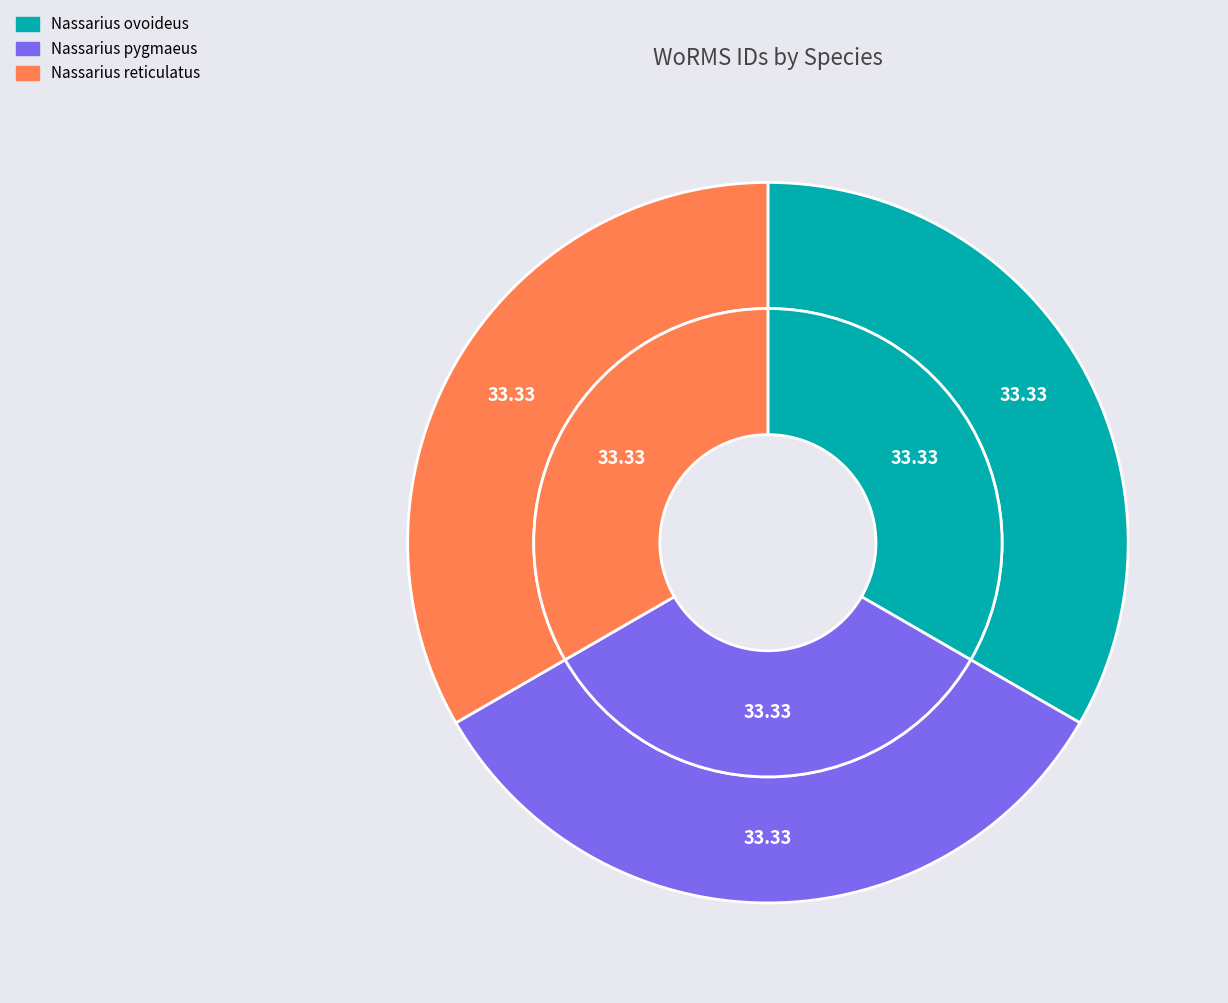

Between Nassarius reticulatus and Nassarius ovoideus, which is larger?

Nassarius reticulatus